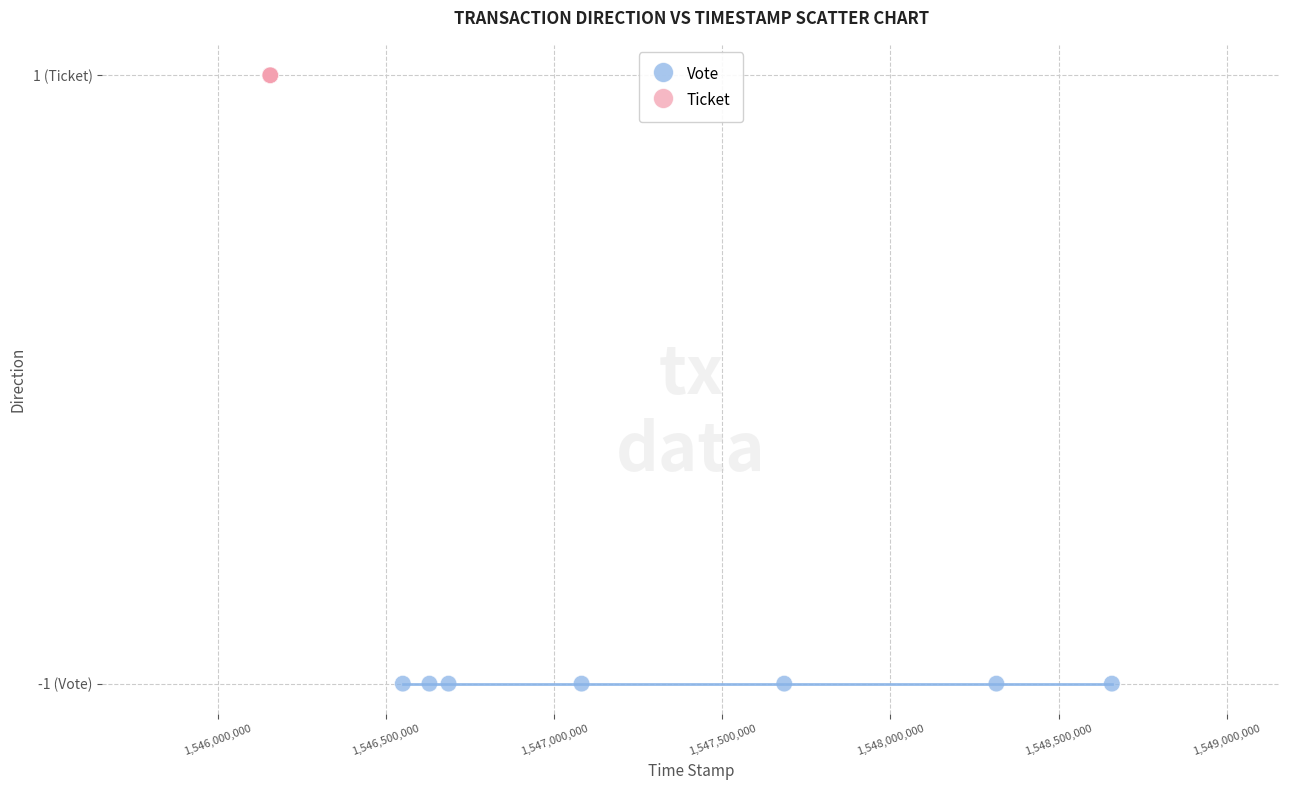

Which series reaches the minimum Y coordinate?

Vote